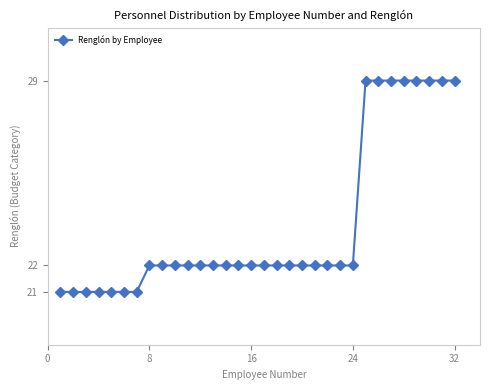

What is the value of the 27th point from the left?

29